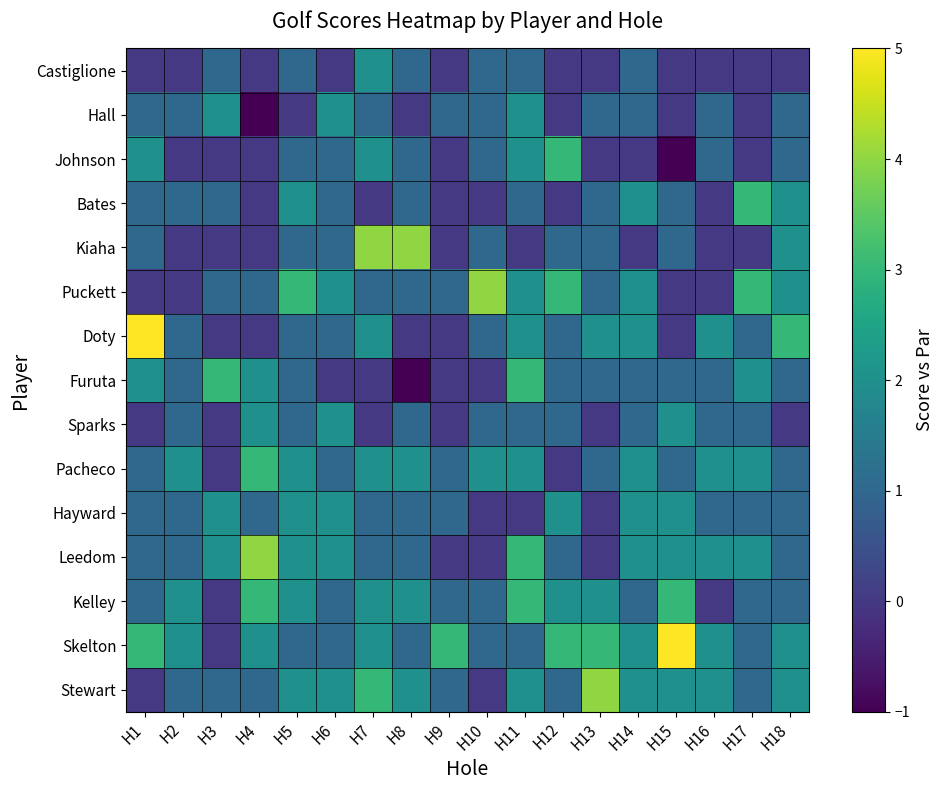

Reading left to right, list all the values displayed in this chart.

Castiglione: H1=0	H2=0	H3=1	H4=0	H5=1	H6=0	H7=2	H8=1	H9=0	H10=1	H11=1	H12=0	H13=0	H14=1	H15=0	H16=0	H17=0	H18=0
Hall: H1=1	H2=1	H3=2	H4=-1	H5=0	H6=2	H7=1	H8=0	H9=1	H10=1	H11=2	H12=0	H13=1	H14=1	H15=0	H16=1	H17=0	H18=1
Johnson: H1=2	H2=0	H3=0	H4=0	H5=1	H6=1	H7=2	H8=1	H9=0	H10=1	H11=2	H12=3	H13=0	H14=0	H15=-1	H16=1	H17=0	H18=1
Bates: H1=1	H2=1	H3=1	H4=0	H5=2	H6=1	H7=0	H8=1	H9=0	H10=0	H11=1	H12=0	H13=1	H14=2	H15=1	H16=0	H17=3	H18=2
Kiaha: H1=1	H2=0	H3=0	H4=0	H5=1	H6=1	H7=4	H8=4	H9=0	H10=1	H11=0	H12=1	H13=1	H14=0	H15=1	H16=0	H17=0	H18=2
Puckett: H1=0	H2=0	H3=1	H4=1	H5=3	H6=2	H7=1	H8=1	H9=1	H10=4	H11=2	H12=3	H13=1	H14=2	H15=0	H16=0	H17=3	H18=2
Doty: H1=5	H2=1	H3=0	H4=0	H5=1	H6=1	H7=2	H8=0	H9=0	H10=1	H11=2	H12=1	H13=2	H14=2	H15=0	H16=2	H17=1	H18=3
Furuta: H1=2	H2=1	H3=3	H4=2	H5=1	H6=0	H7=0	H8=-1	H9=0	H10=0	H11=3	H12=1	H13=1	H14=1	H15=1	H16=1	H17=2	H18=1
Sparks: H1=0	H2=1	H3=0	H4=2	H5=1	H6=2	H7=0	H8=1	H9=0	H10=1	H11=1	H12=1	H13=0	H14=1	H15=2	H16=1	H17=1	H18=0
Pacheco: H1=1	H2=2	H3=0	H4=3	H5=2	H6=1	H7=2	H8=2	H9=1	H10=2	H11=2	H12=0	H13=1	H14=2	H15=1	H16=2	H17=2	H18=1
Hayward: H1=1	H2=1	H3=2	H4=1	H5=2	H6=2	H7=1	H8=1	H9=1	H10=0	H11=0	H12=2	H13=0	H14=2	H15=2	H16=1	H17=1	H18=1
Leedom: H1=1	H2=1	H3=2	H4=4	H5=2	H6=2	H7=1	H8=1	H9=0	H10=0	H11=3	H12=1	H13=0	H14=2	H15=2	H16=2	H17=2	H18=1
Kelley: H1=1	H2=2	H3=0	H4=3	H5=2	H6=1	H7=2	H8=2	H9=1	H10=1	H11=3	H12=2	H13=2	H14=1	H15=3	H16=0	H17=1	H18=1
Skelton: H1=3	H2=2	H3=0	H4=2	H5=1	H6=1	H7=2	H8=1	H9=3	H10=1	H11=1	H12=3	H13=3	H14=2	H15=5	H16=2	H17=1	H18=2
Stewart: H1=0	H2=1	H3=1	H4=1	H5=2	H6=2	H7=3	H8=2	H9=1	H10=0	H11=2	H12=1	H13=4	H14=2	H15=2	H16=2	H17=1	H18=2